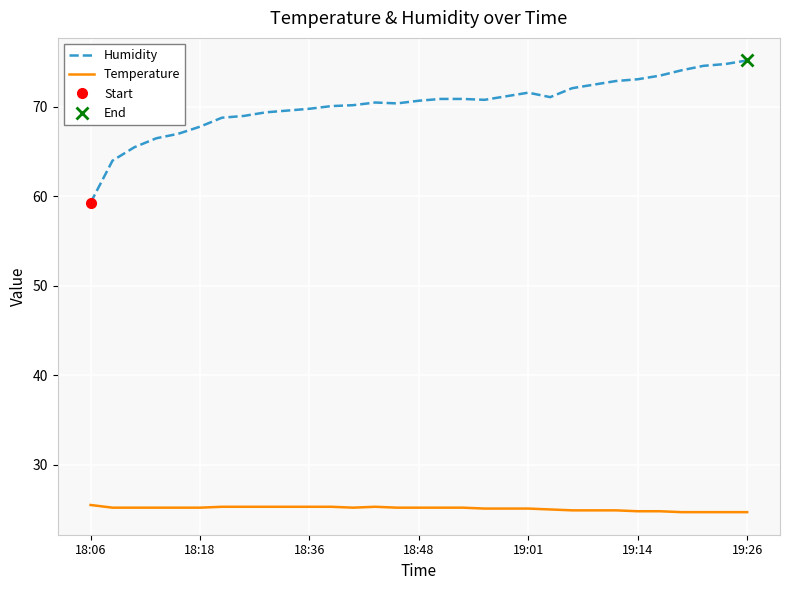

What is the highest value of the Temperature series?

25.5